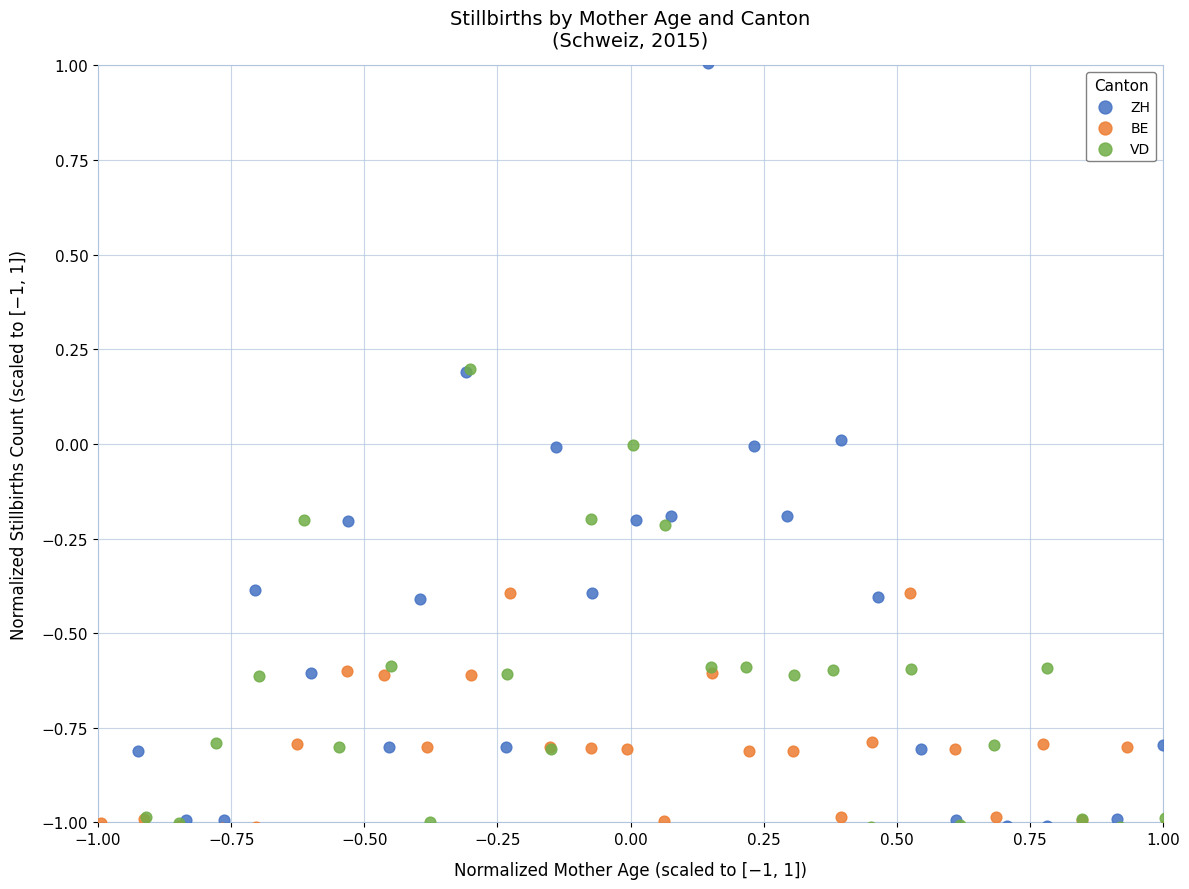

Which series has the largest Y range (max minus min)?

ZH